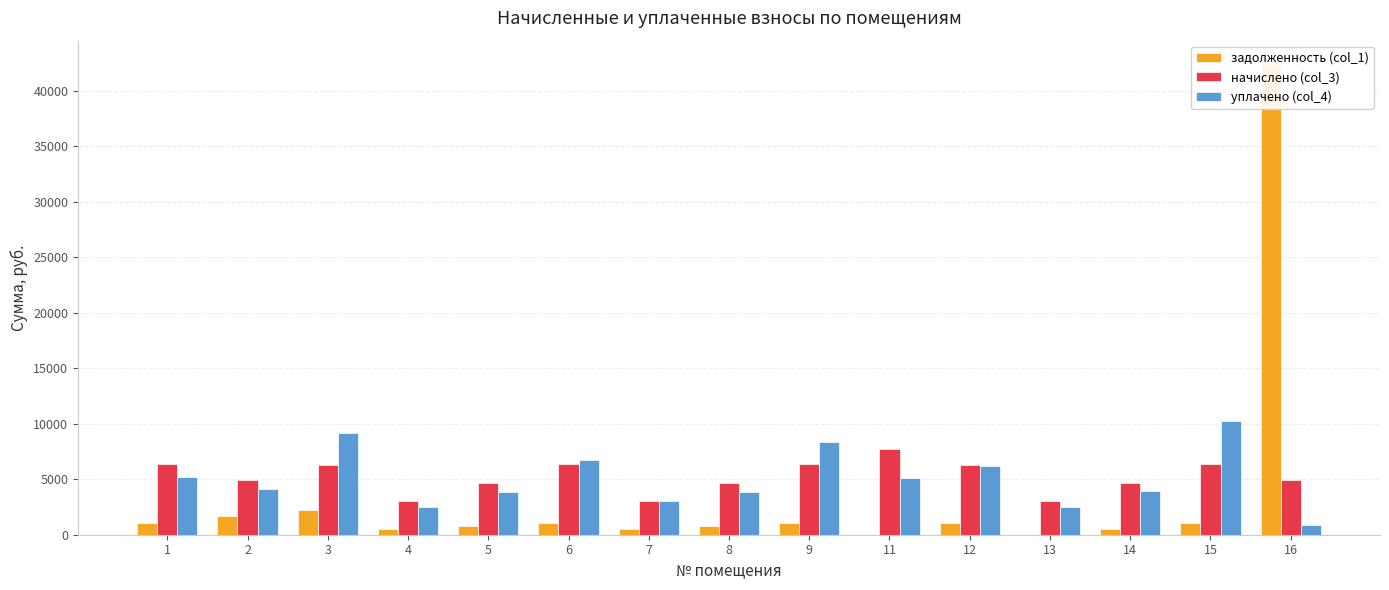

At how many categories does at least one series exceed 33005?

1